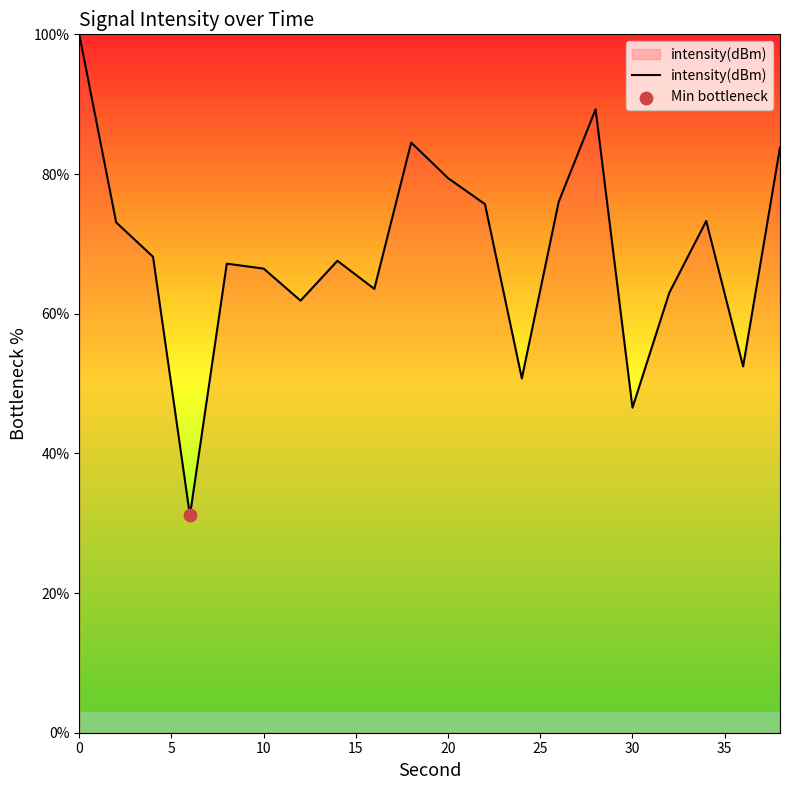

What is the difference between the maximum and minimum values?

68.9